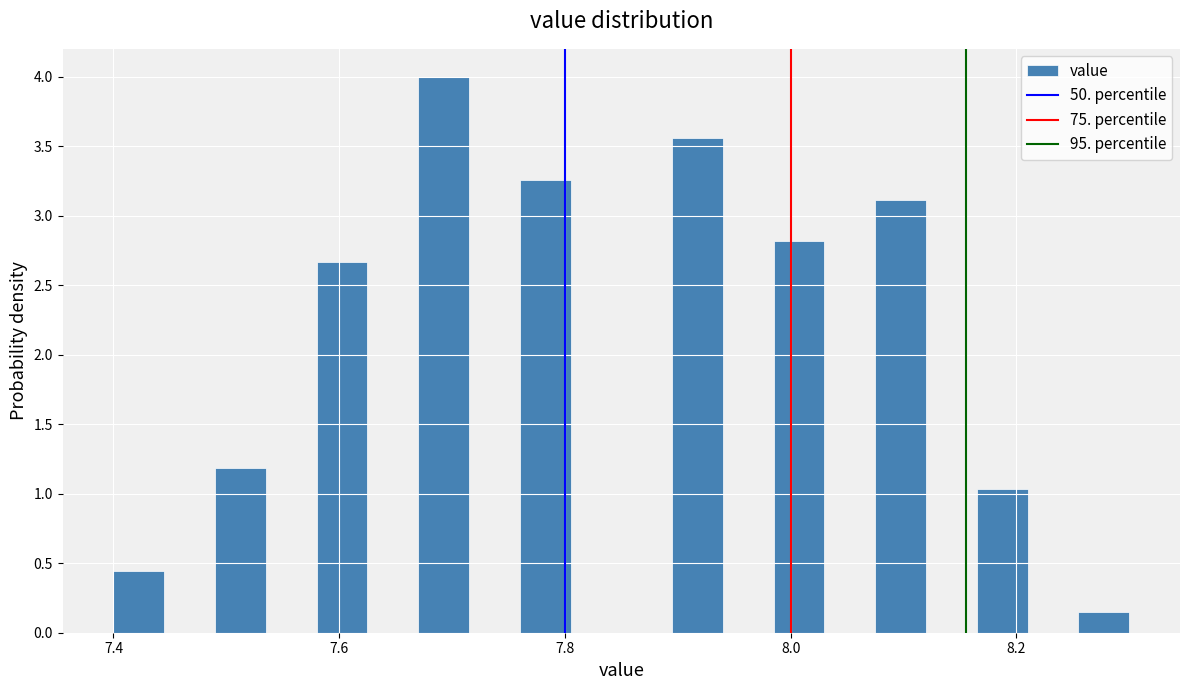

Around what value on the x-axis is the tallest bar? Give the approximate position of its centre, as read against the axis.

7.70